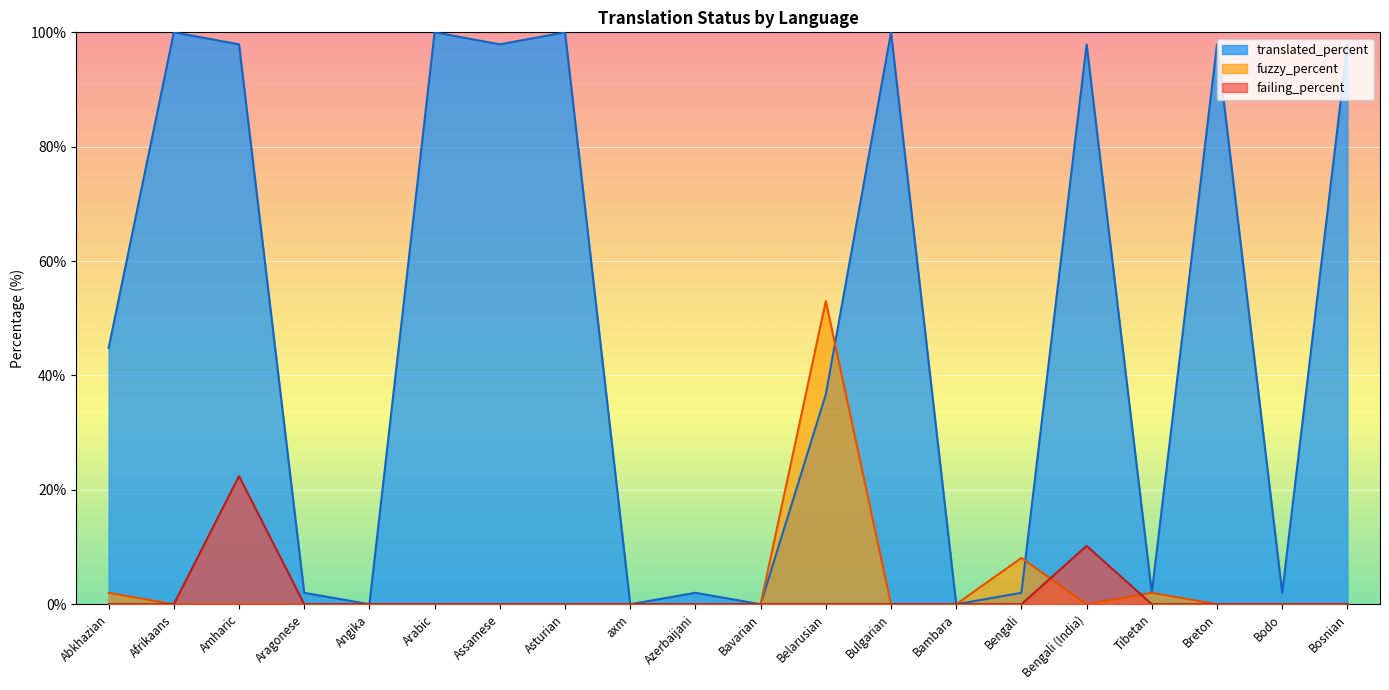

At Arabic, list the series in order from largest to smallest.

translated_percent, fuzzy_percent, failing_percent